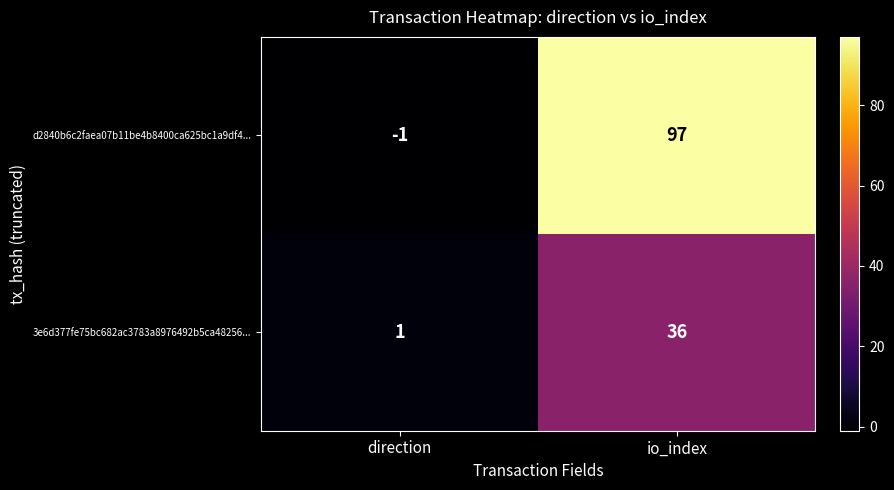

What is the difference between the maximum and minimum values in the d2840b6c2faea07b11be4b8400ca625bc1a9df4... series?

98